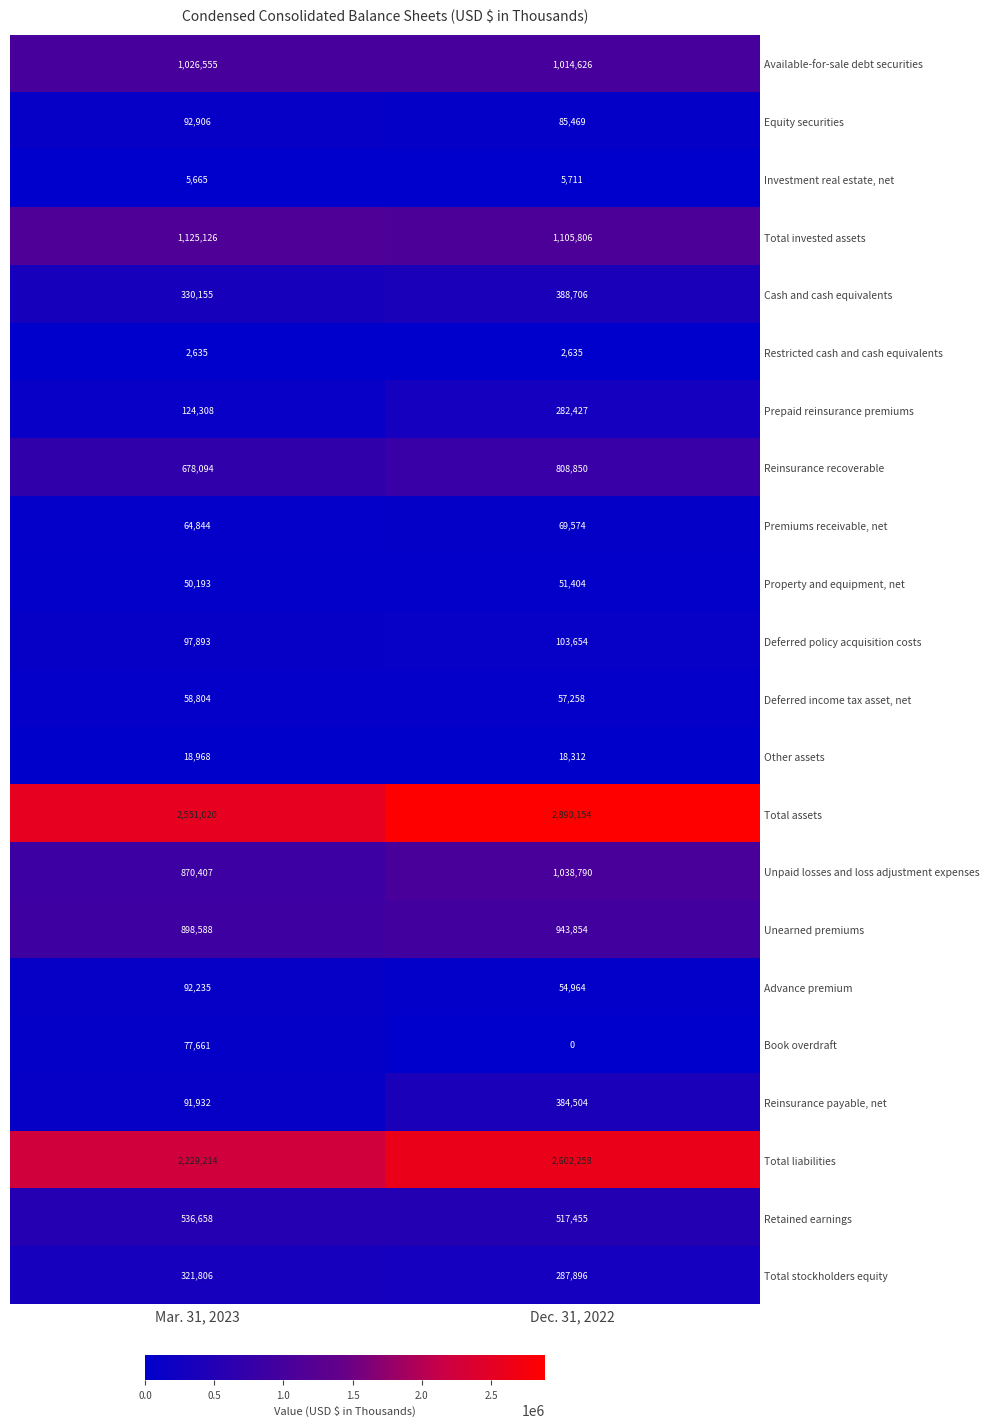

At how many categories does at least one series exceed 2311211?

2